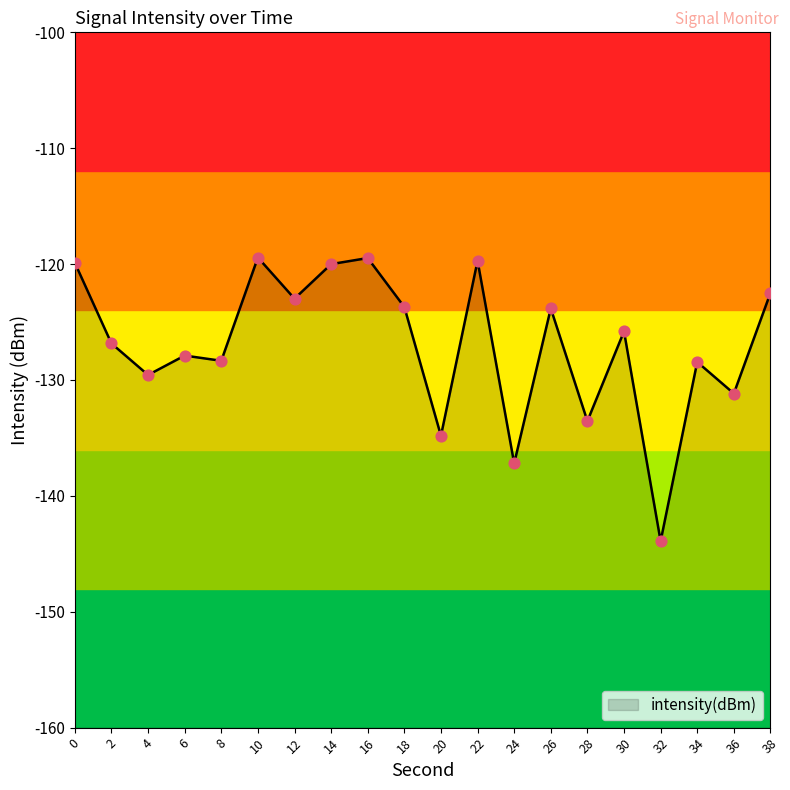

Between 36 and 34, which is larger?

34